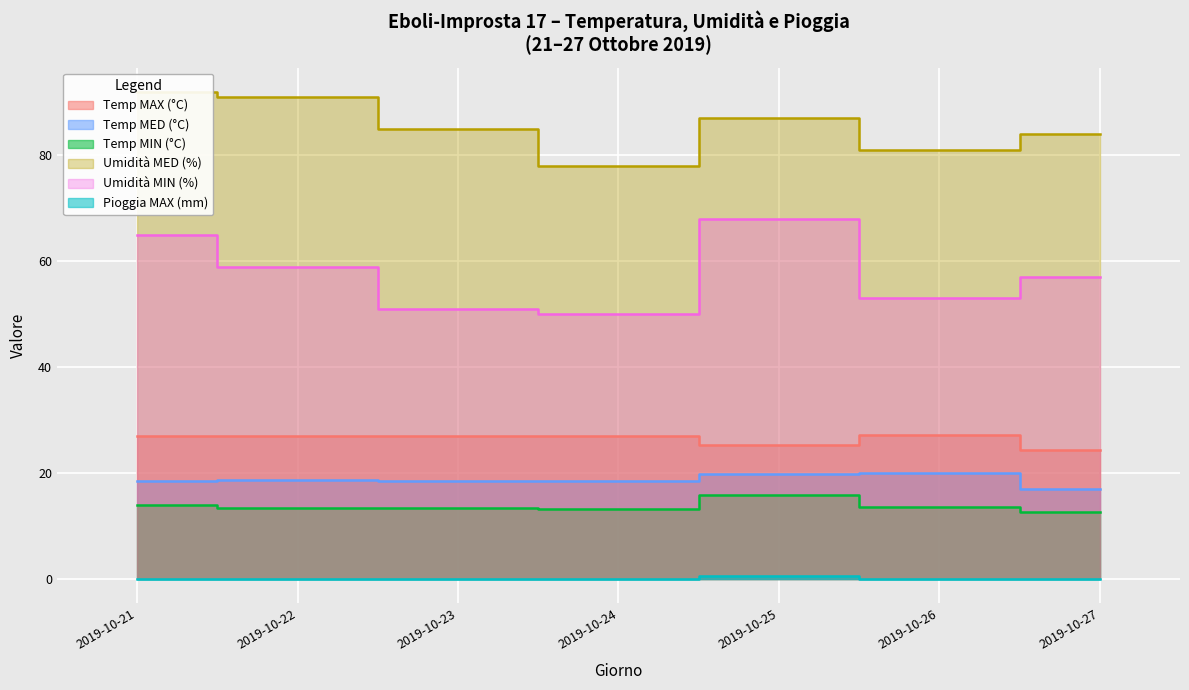

At which category does the chart reach its peak across all series?

2019-10-21